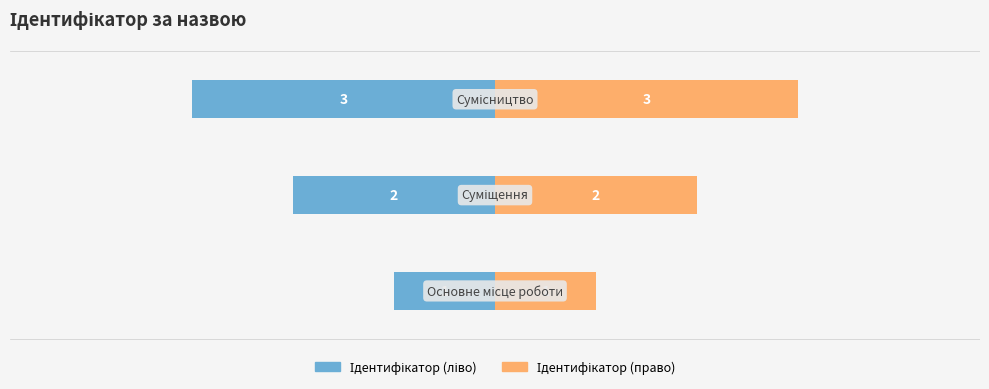

What is the spread (max minus min) of values at 0?

2